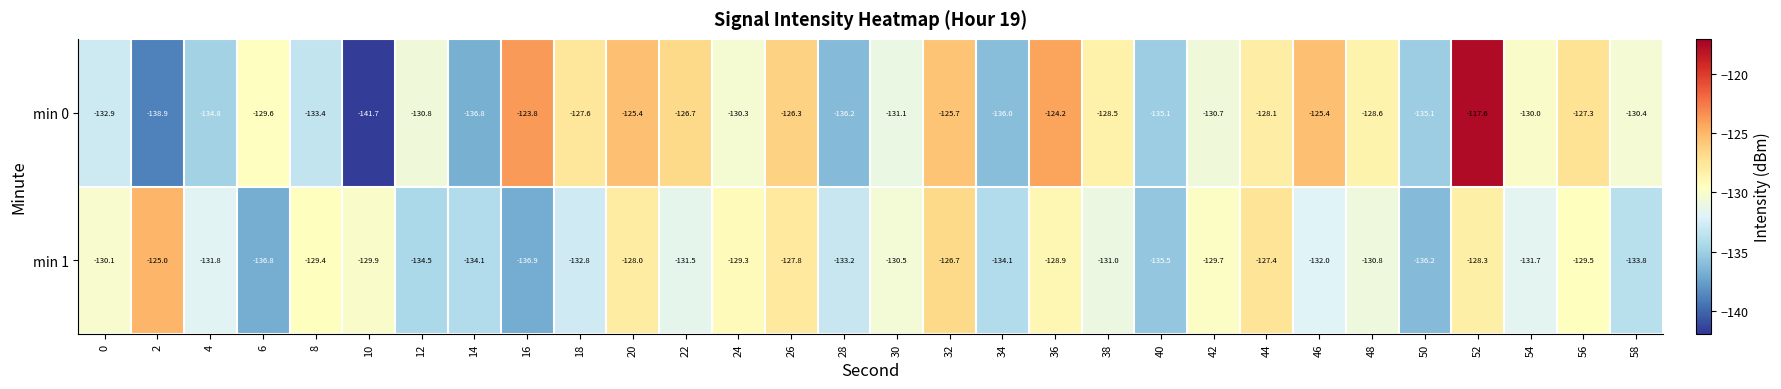

What value does the min 0 series have at 26?

-126.3